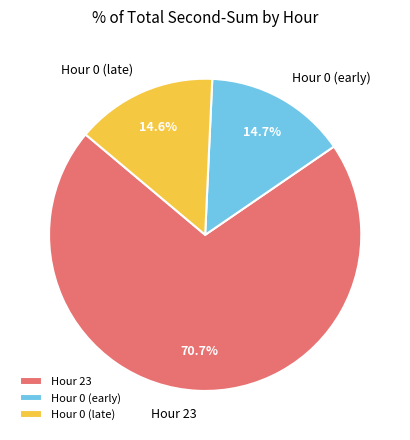

How many segments does this pie chart have?

3